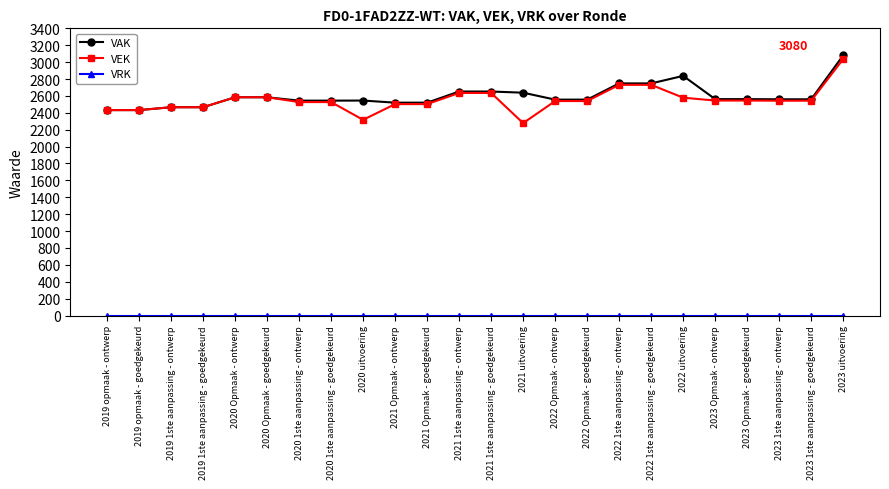

What is the highest value of the VEK series?

3037